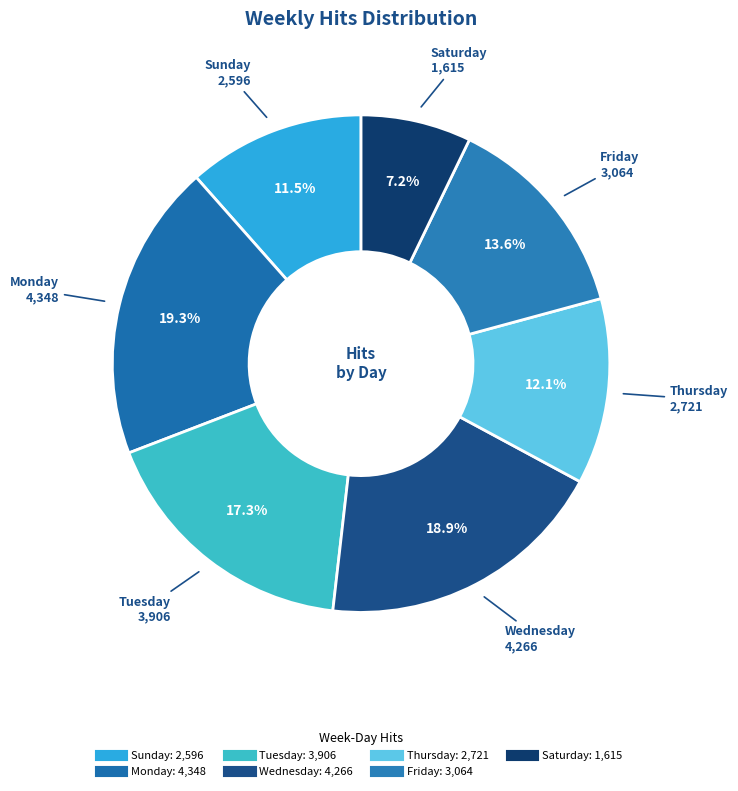

Which has a higher value, Wednesday or Sunday?

Wednesday